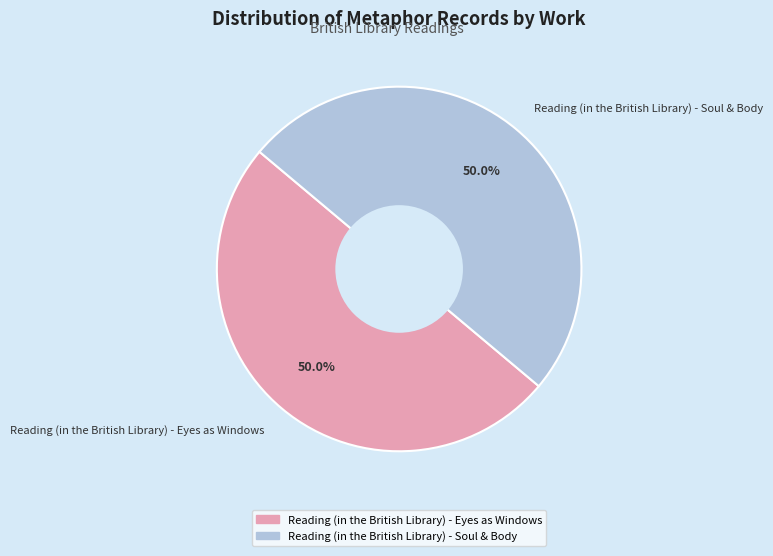

Combined, what portion of the pie is Reading (in the British Library) - Soul & Body and Reading (in the British Library) - Eyes as Windows?

100.0%